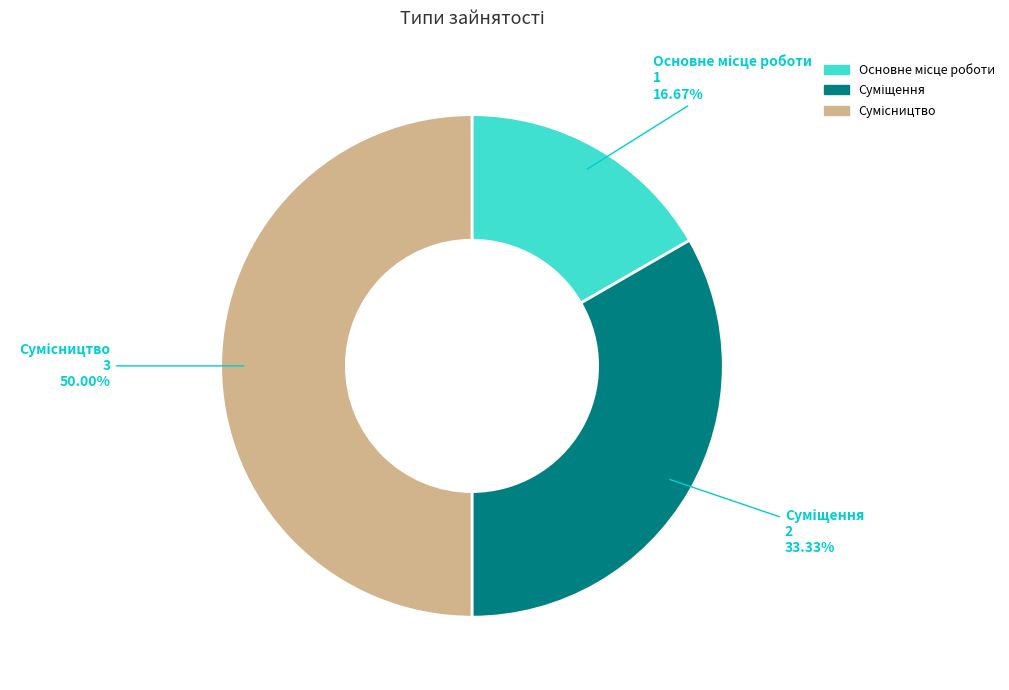

How many slices are in this pie chart?

3